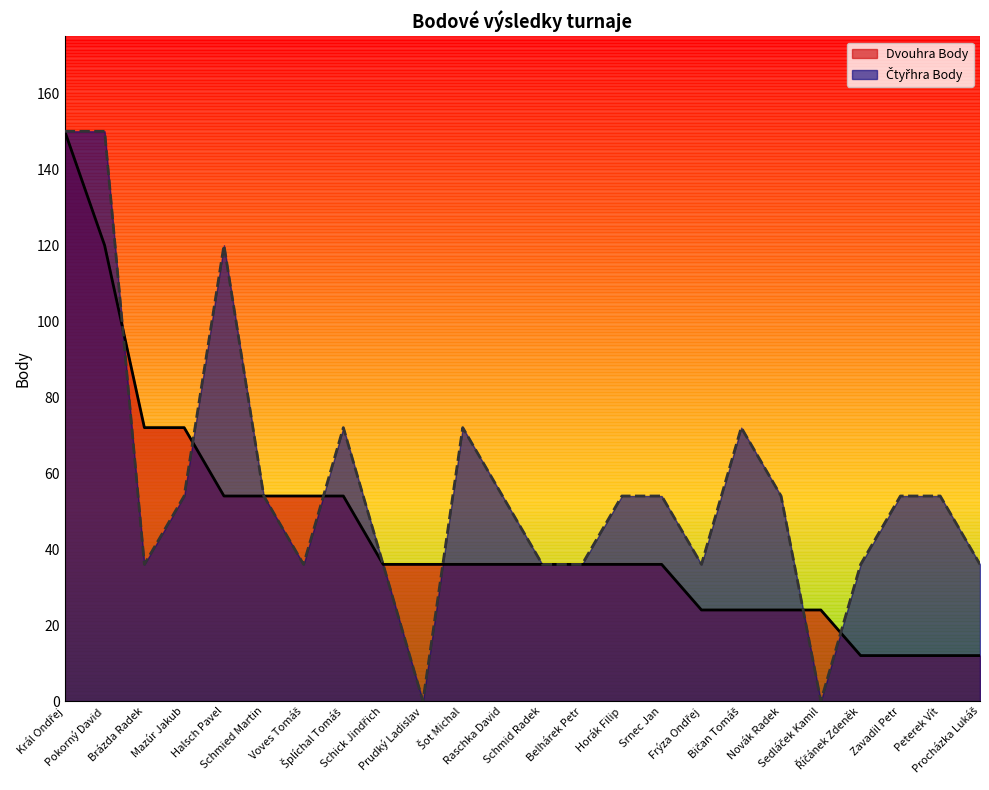

How many times do Dvouhra Body and Čtyřhra Body cross each other?

6